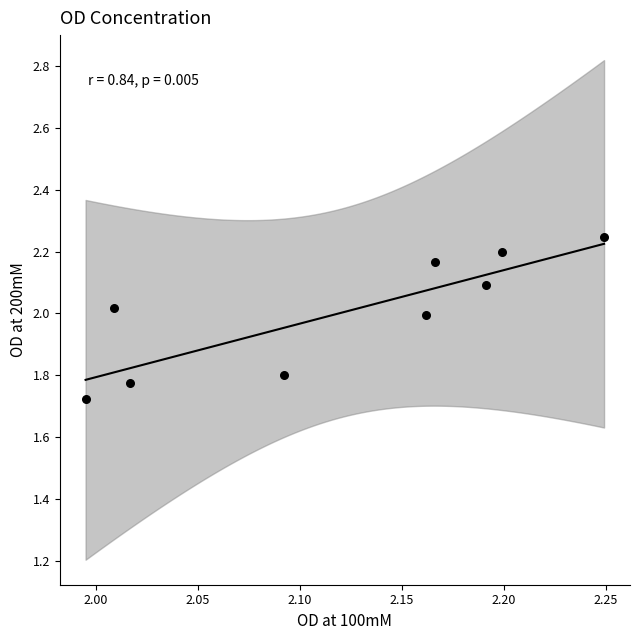

What is the range of X values (max minus min)?

0.3